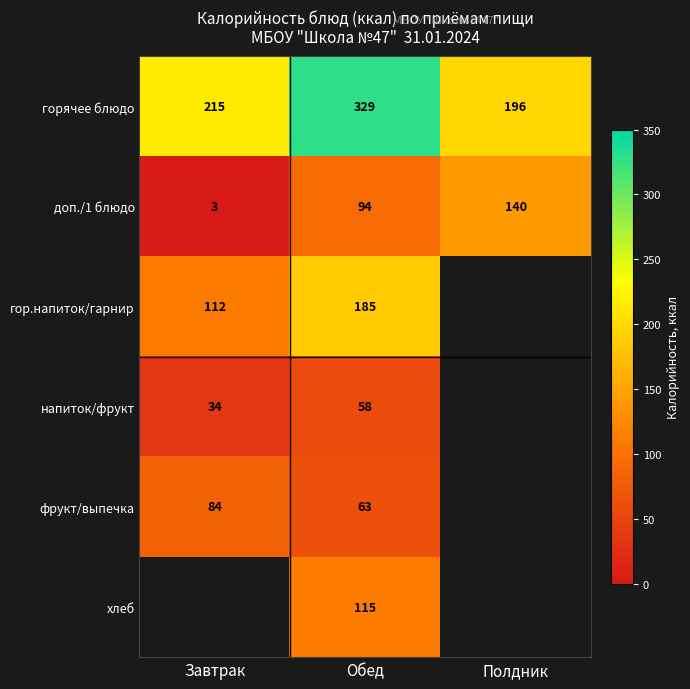

The доп./1 блюдо series shows 239 at Полдник. True or false?

False